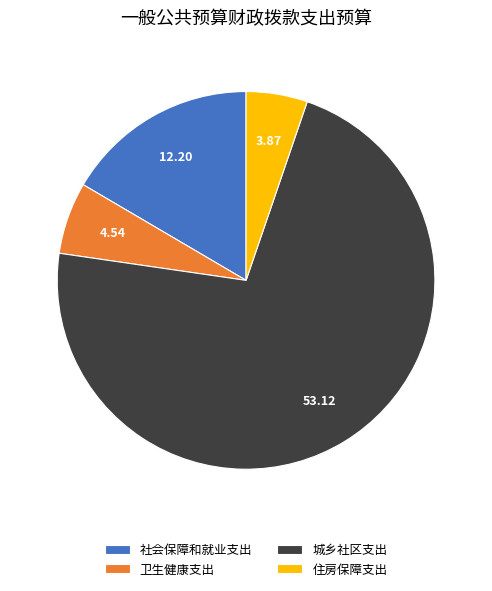

Combined, do 城乡社区支出 and 住房保障支出 account for over 50%?

Yes